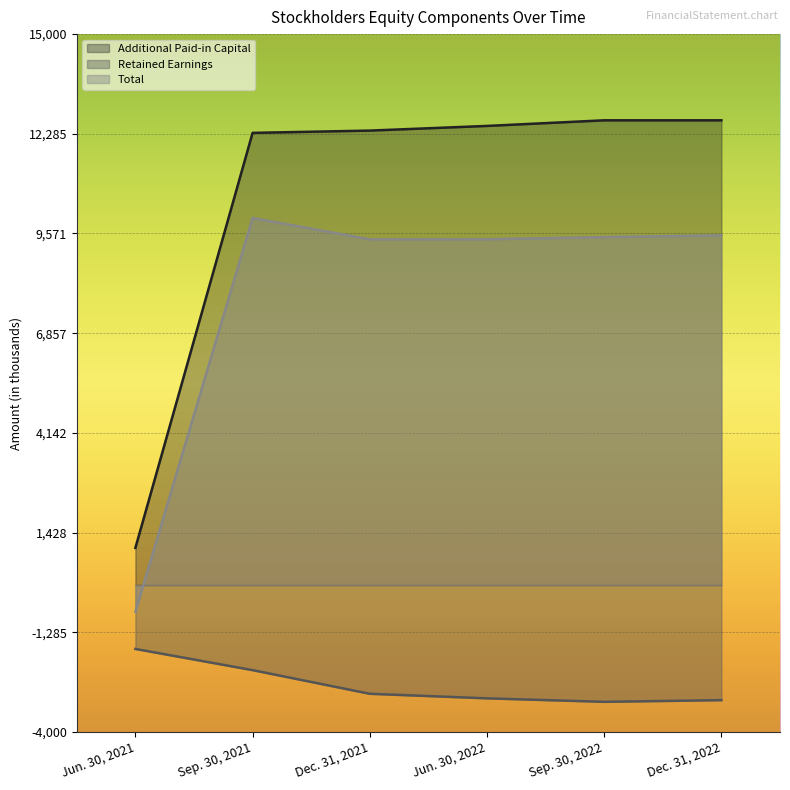

What is the label of the 5th point from the left?

Sep. 30, 2022